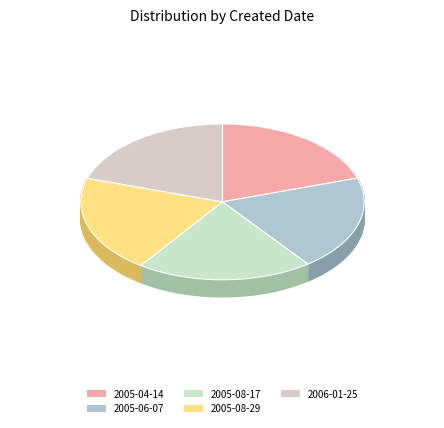

How many slices are in this pie chart?

5